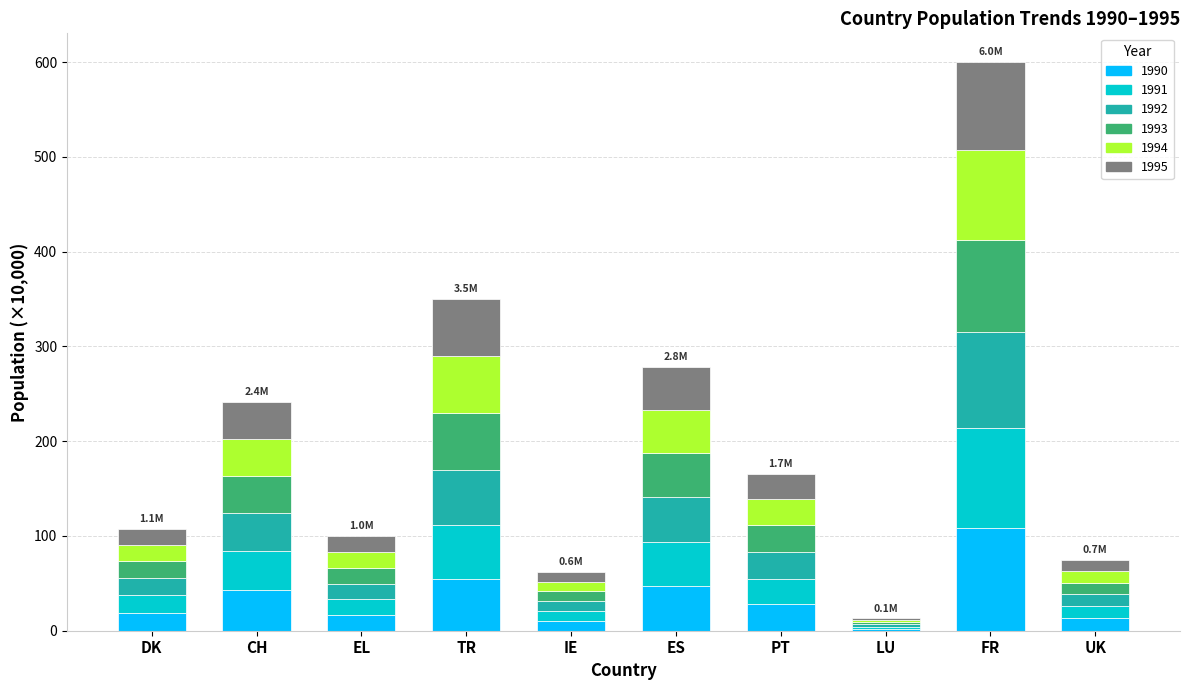

True or false: 1990 has a value of 25.6 at TR.

False